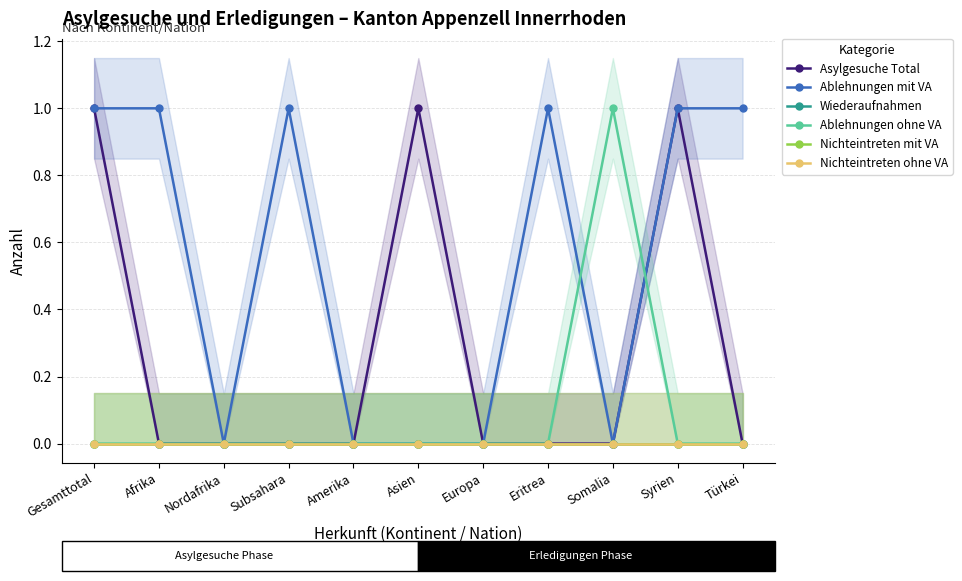

What is the greatest value displayed?

1